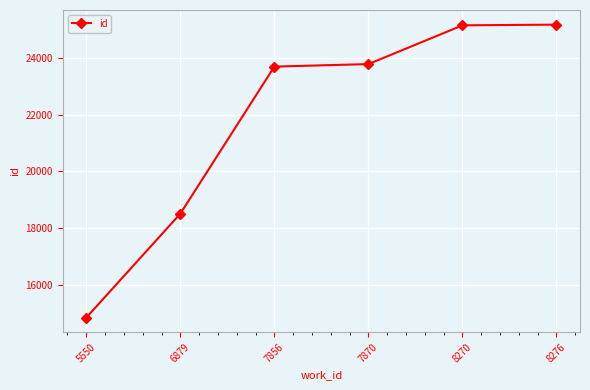

Which has a higher value, 7856 or 5550?

7856